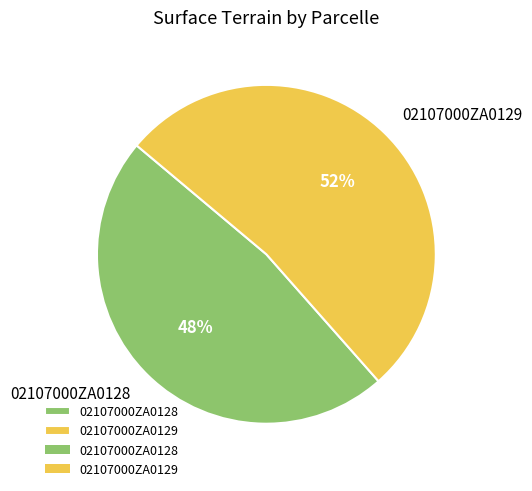

Which category has the smallest portion of the pie?

02107000ZA0128